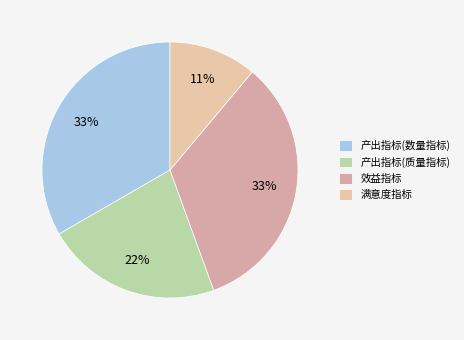

Does 效益指标 represent more than half of the total?

No